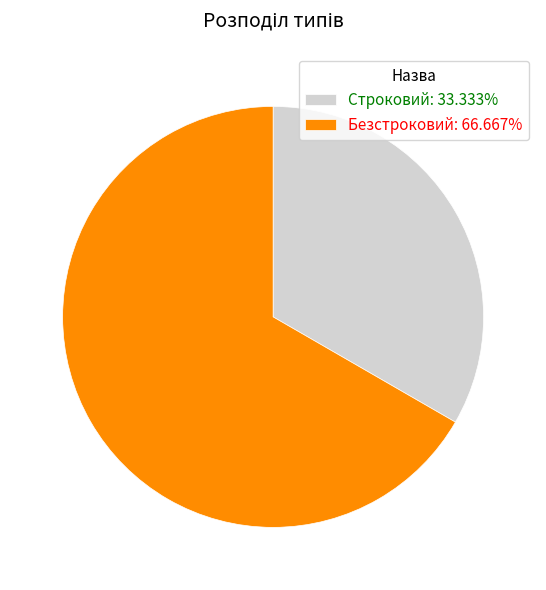

Is there any slice that represents more than half of the pie?

Yes